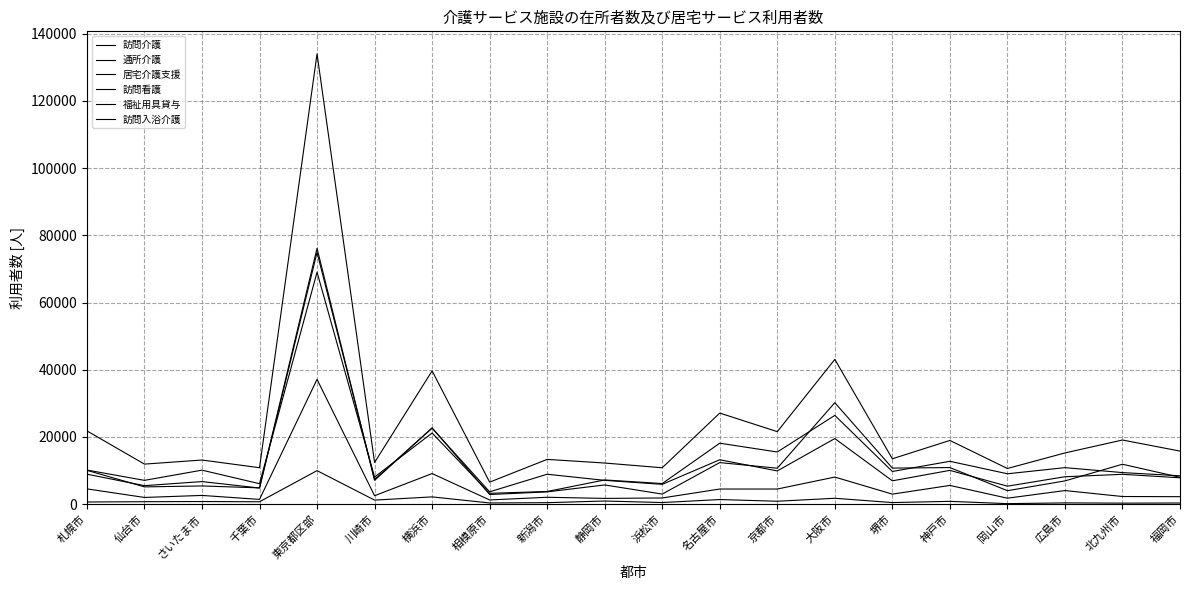

At how many categories does at least one series exceed 133985?

1